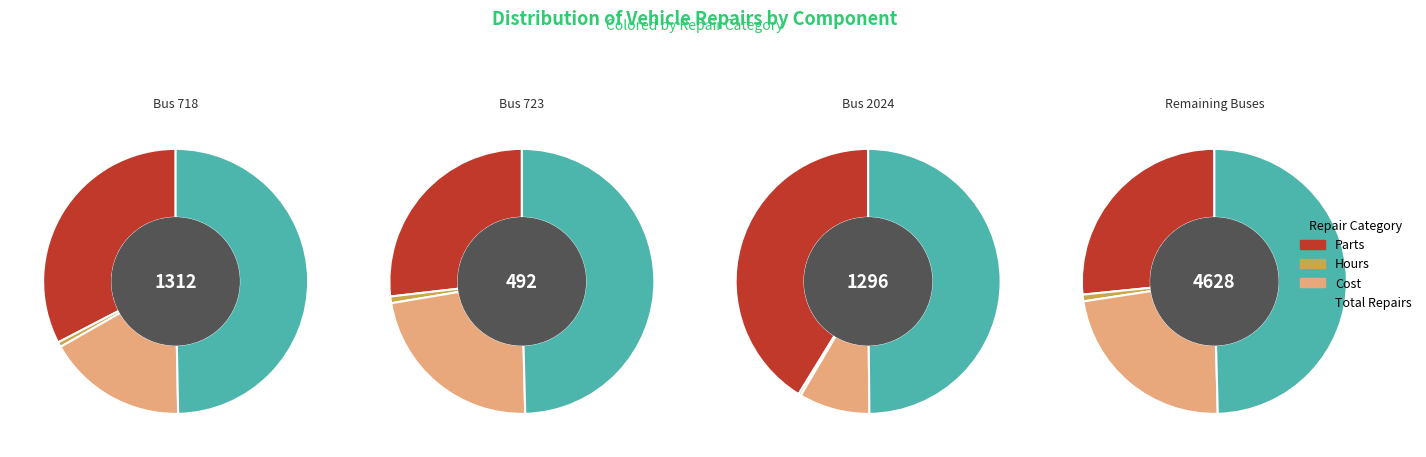

To the nearest percent, what is the difference between the largest and smallest slice percentages?

31%